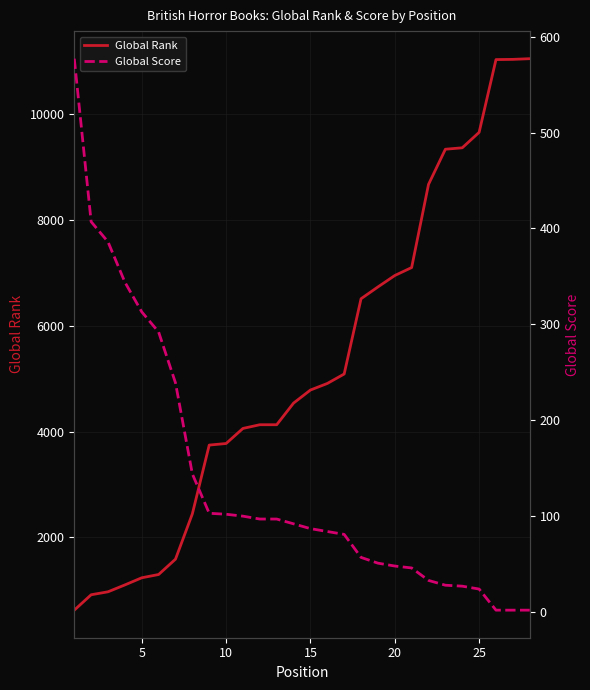

Which series has the largest total across all categories?

Global Rank